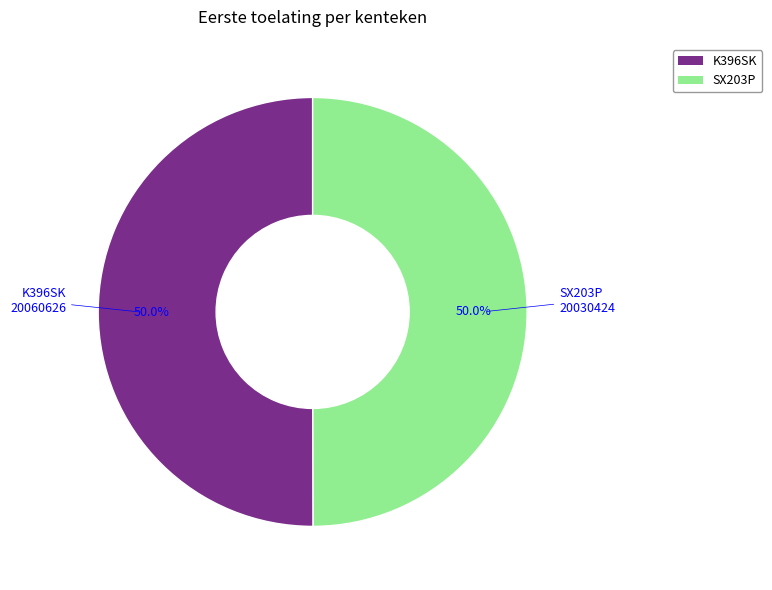

What percentage do SX203P and K396SK together represent?

100.0%